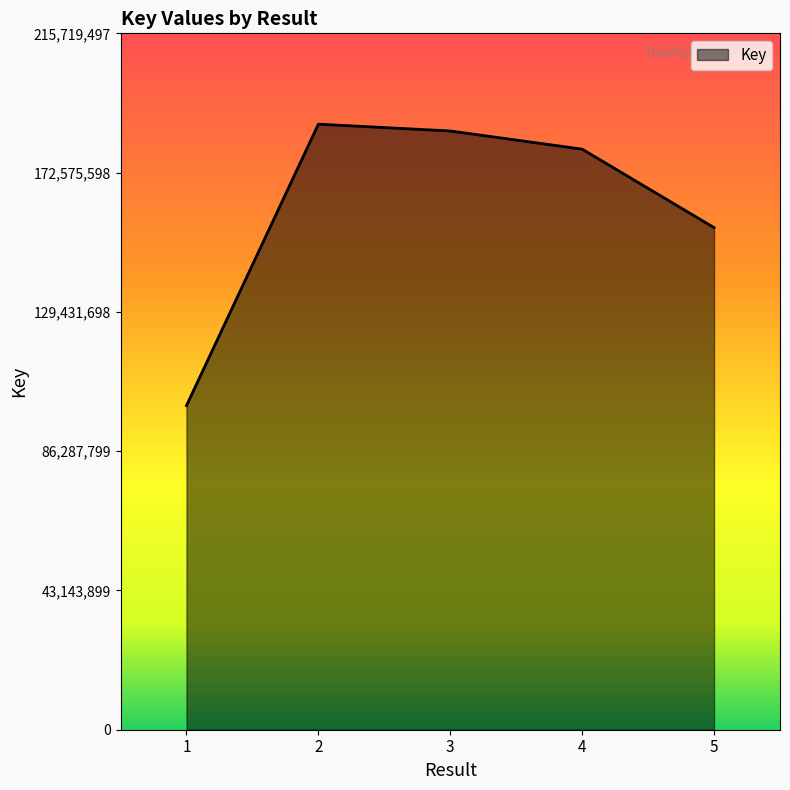

Read the value at 5.

155537619